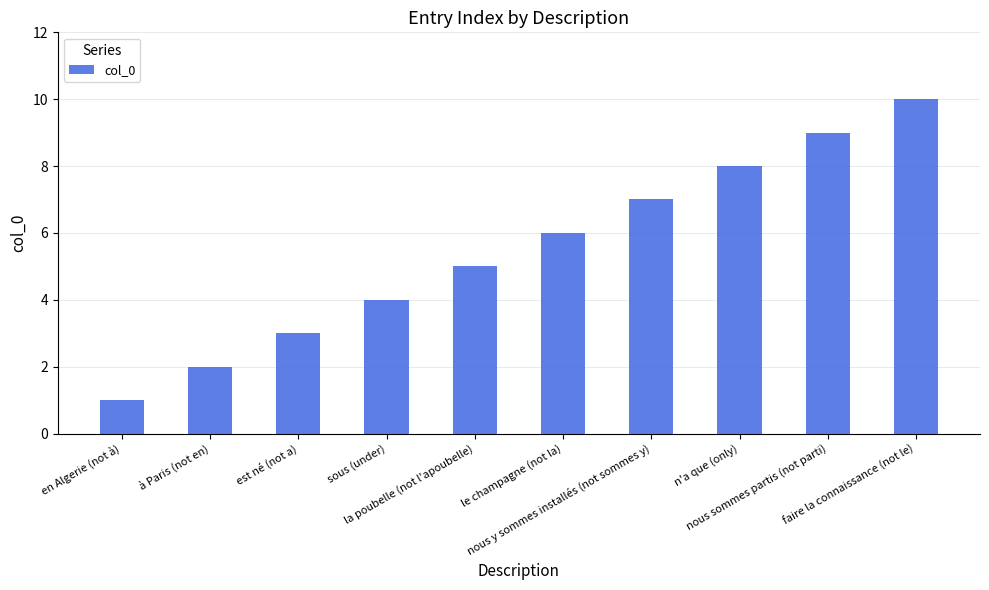

Rank the categories by value from highest to lowest.

faire la connaissance (not le), nous sommes partis (not parti), n'a que (only), nous y sommes installés (not sommes y), le champagne (not la), la poubelle (not l'apoubelle), sous (under), est né (not a), à Paris (not en), en Algerie (not à)